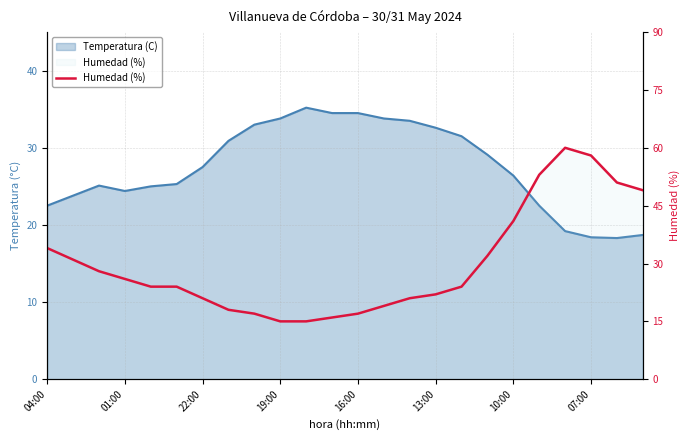

The chart shows a value of 22 at 13:00. True or false?

True